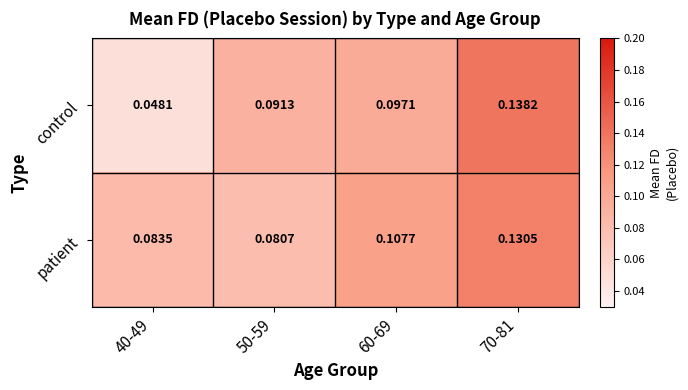

Which series has the largest total across all categories?

patient